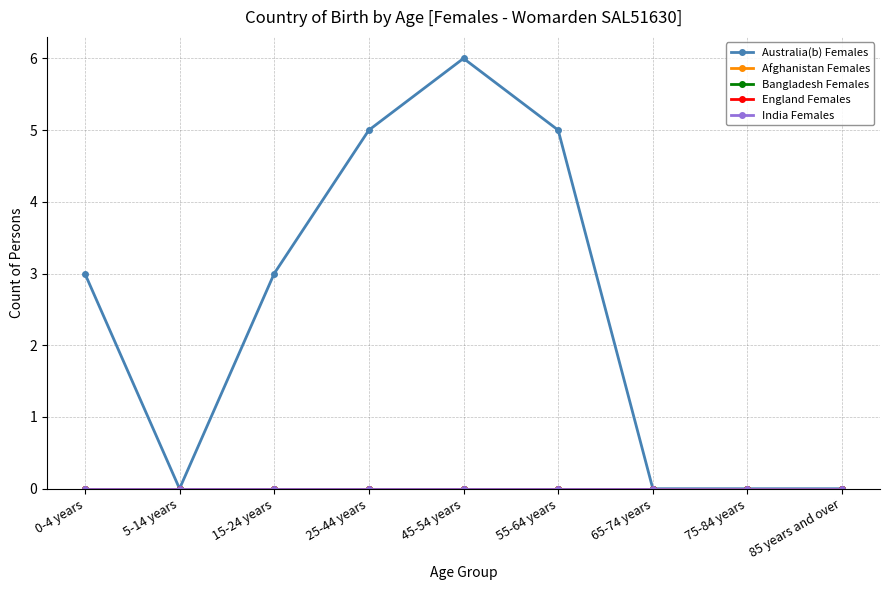

At 0-4 years, list the series in order from smallest to largest.

Afghanistan Females, Bangladesh Females, England Females, India Females, Australia(b) Females